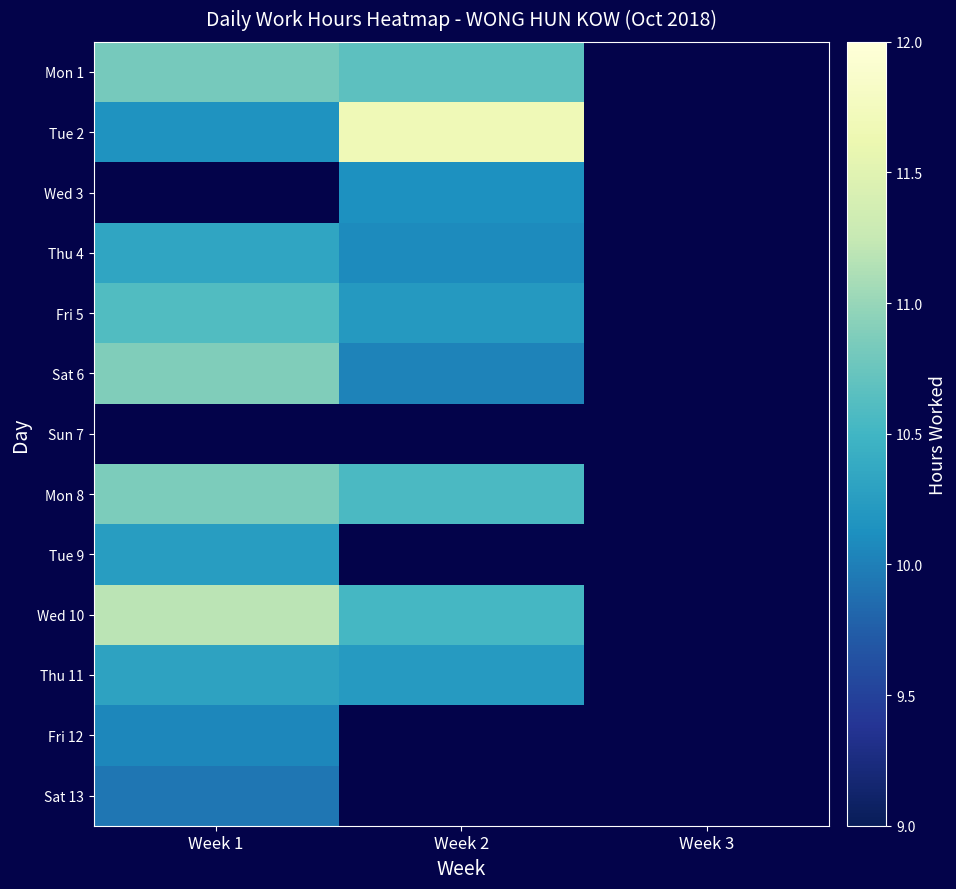

At which category does the chart reach its peak across all series?

Week 2